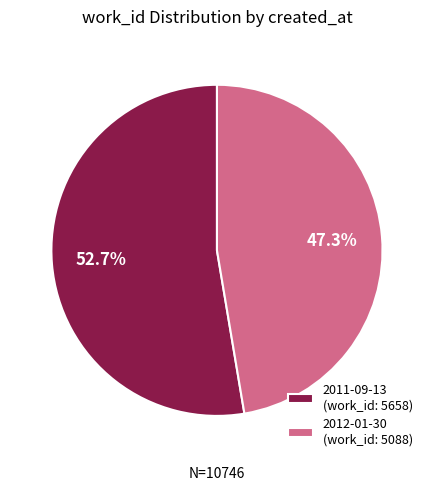

To the nearest percent, what is the difference between the largest and smallest slice percentages?

5%